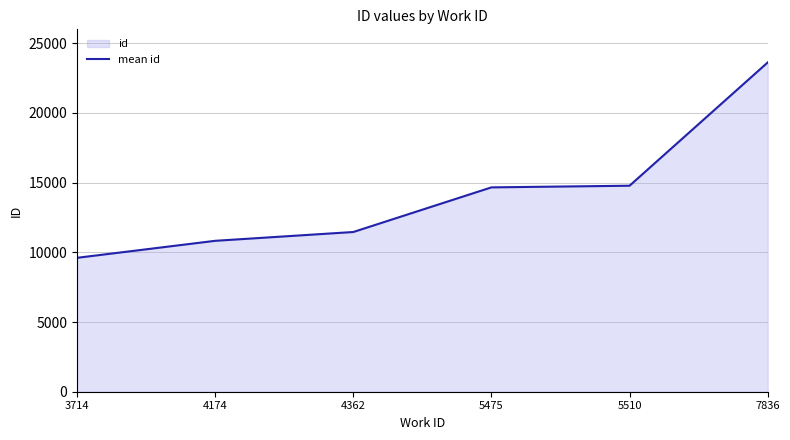

How many distinct data groups are displayed?

1